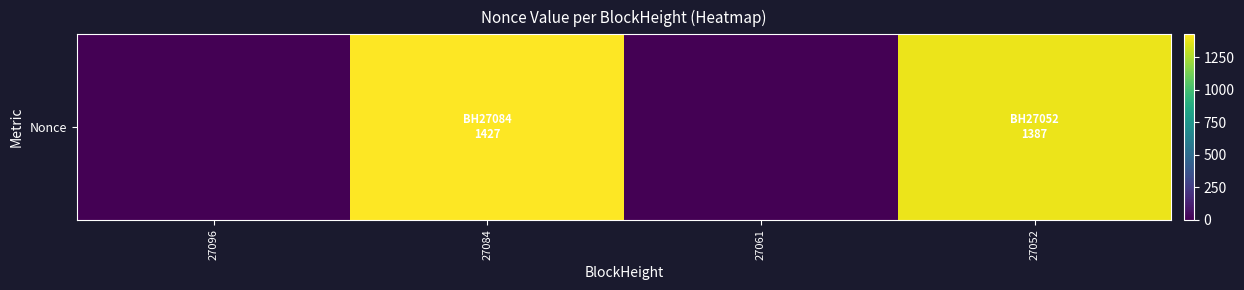

True or false: the data shows -969 at 27061.

False